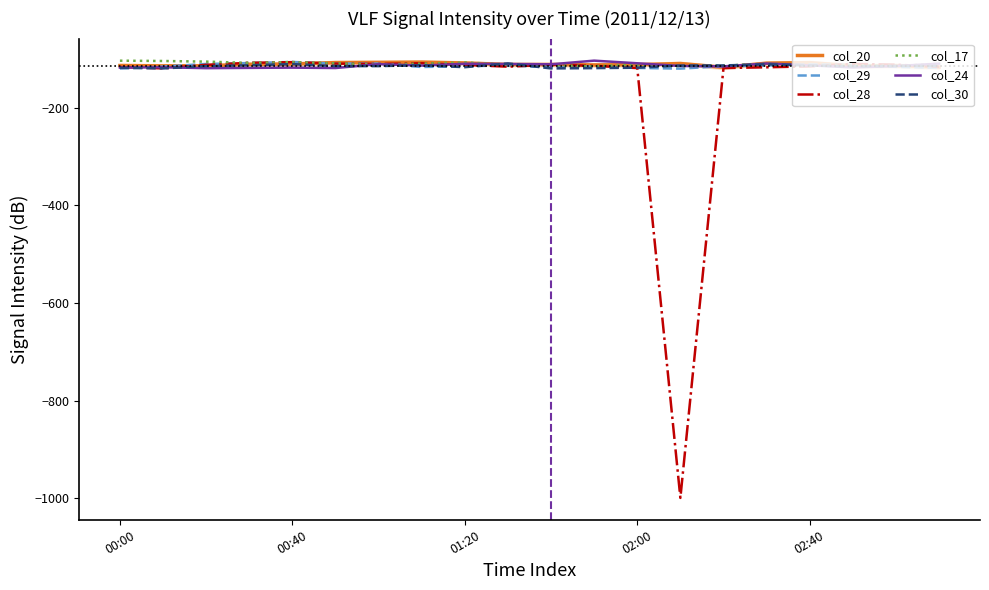

Which series has the widest spread of values?

col_28